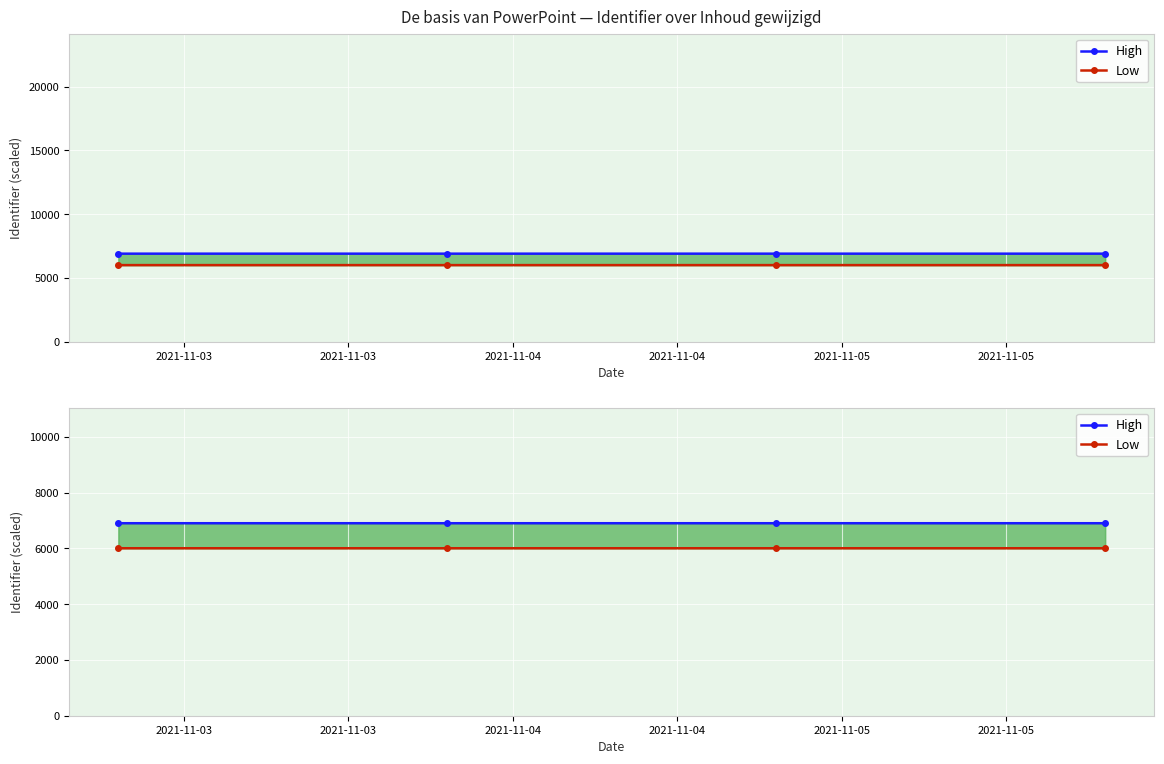

List the series in order of their peak value, highest first.

High, Low